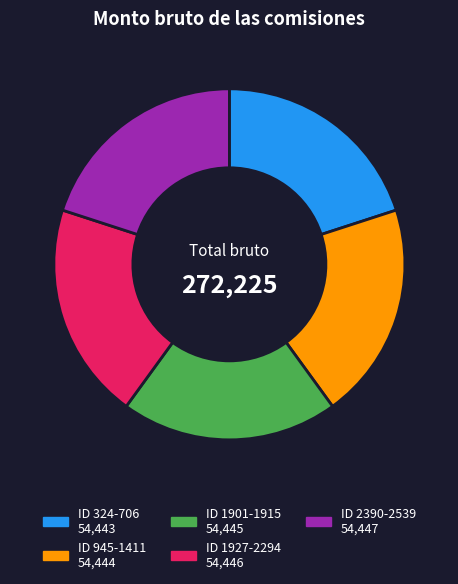

Do ID 2390-2539 and ID 945-1411 together represent more than half of the pie?

No